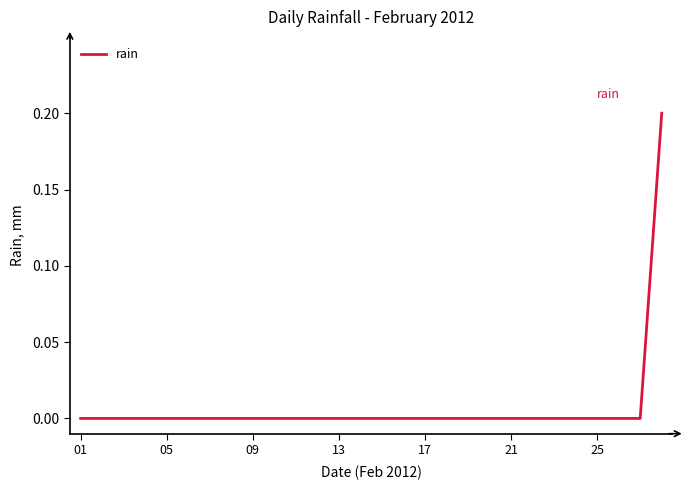

Does the chart have visible grid lines?

No